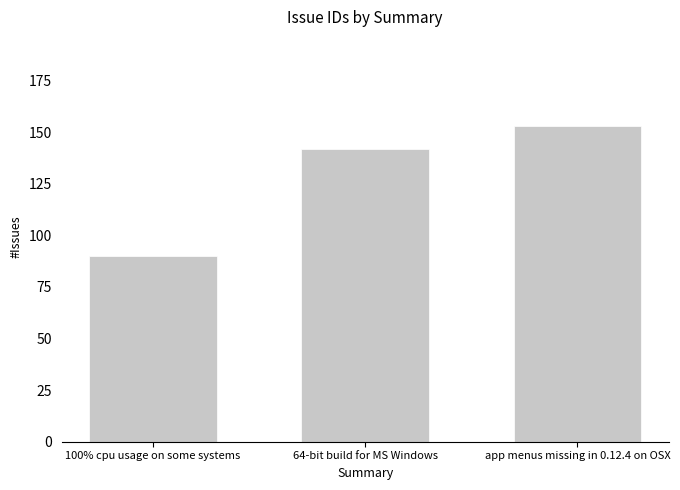

Reading left to right, transcribe all the data shown in this chart.

90	142	153